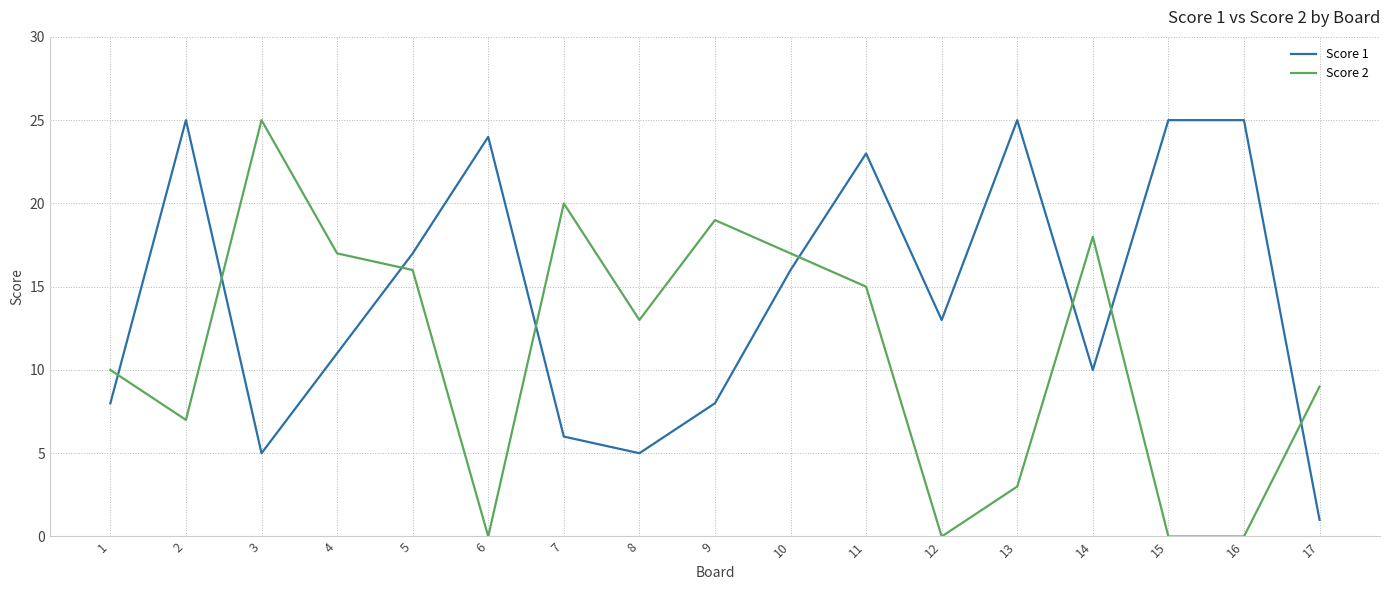

At which label is Score 2 closest to 12?

8